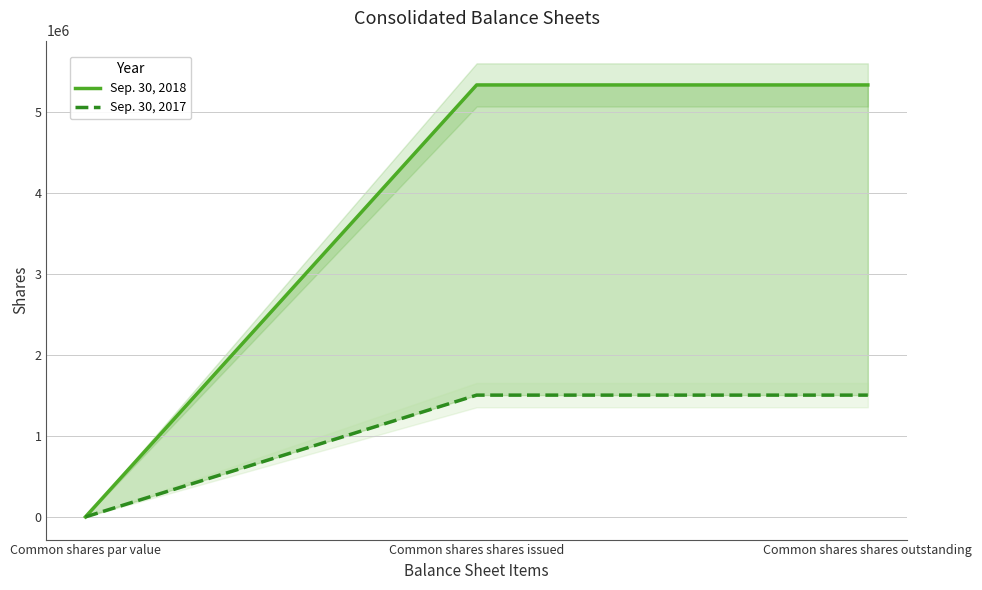

What is the total value across all series at Common shares shares outstanding?

6833585